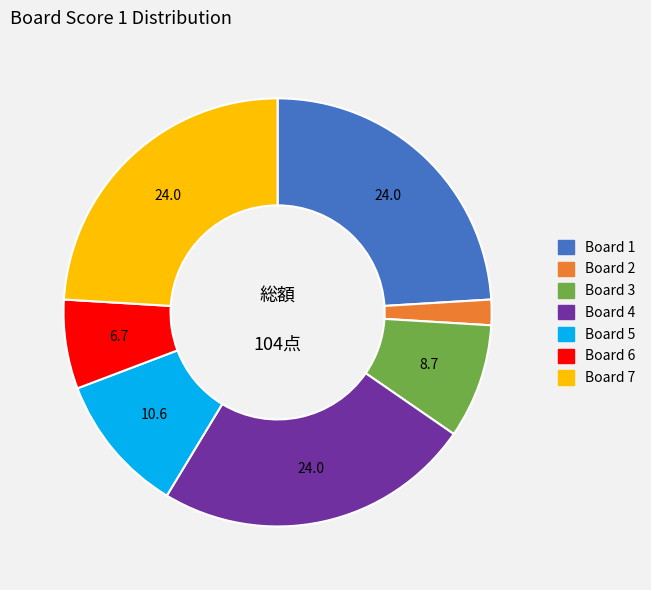

Is there a majority slice in this chart?

No